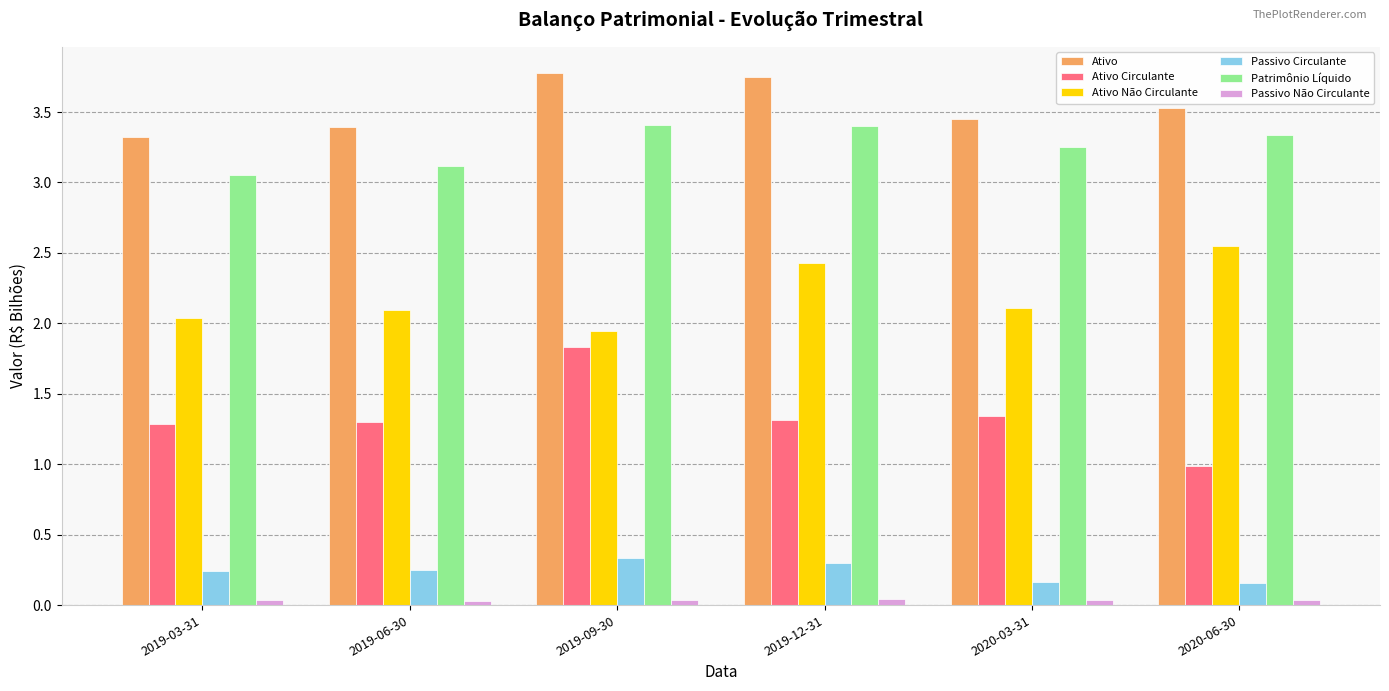

Which series changed the most between 2019-03-31 and 2019-09-30?

Ativo Circulante